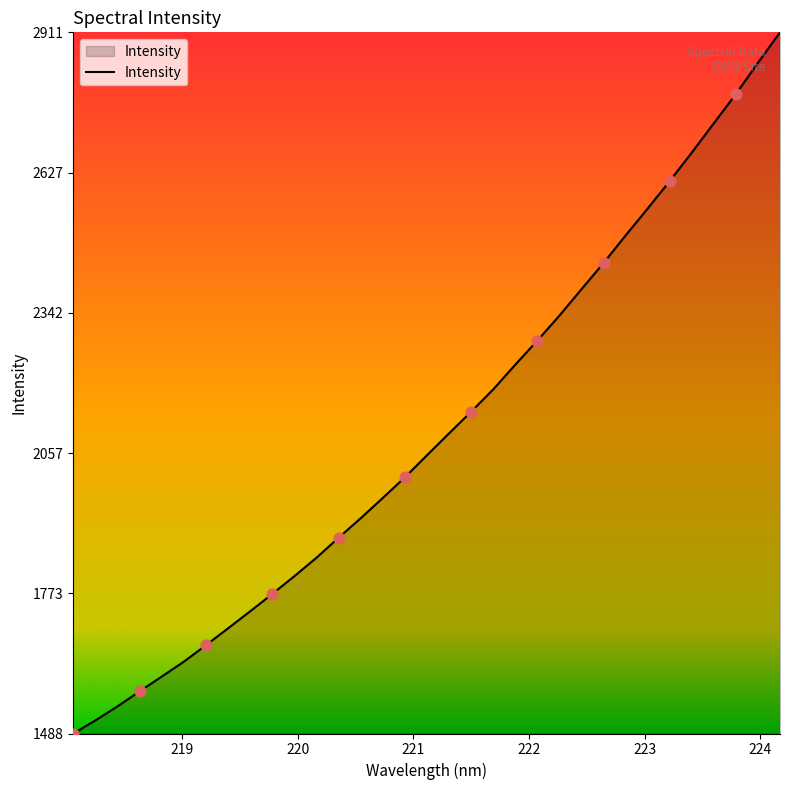

What is the difference between the maximum and minimum values?

1423.5